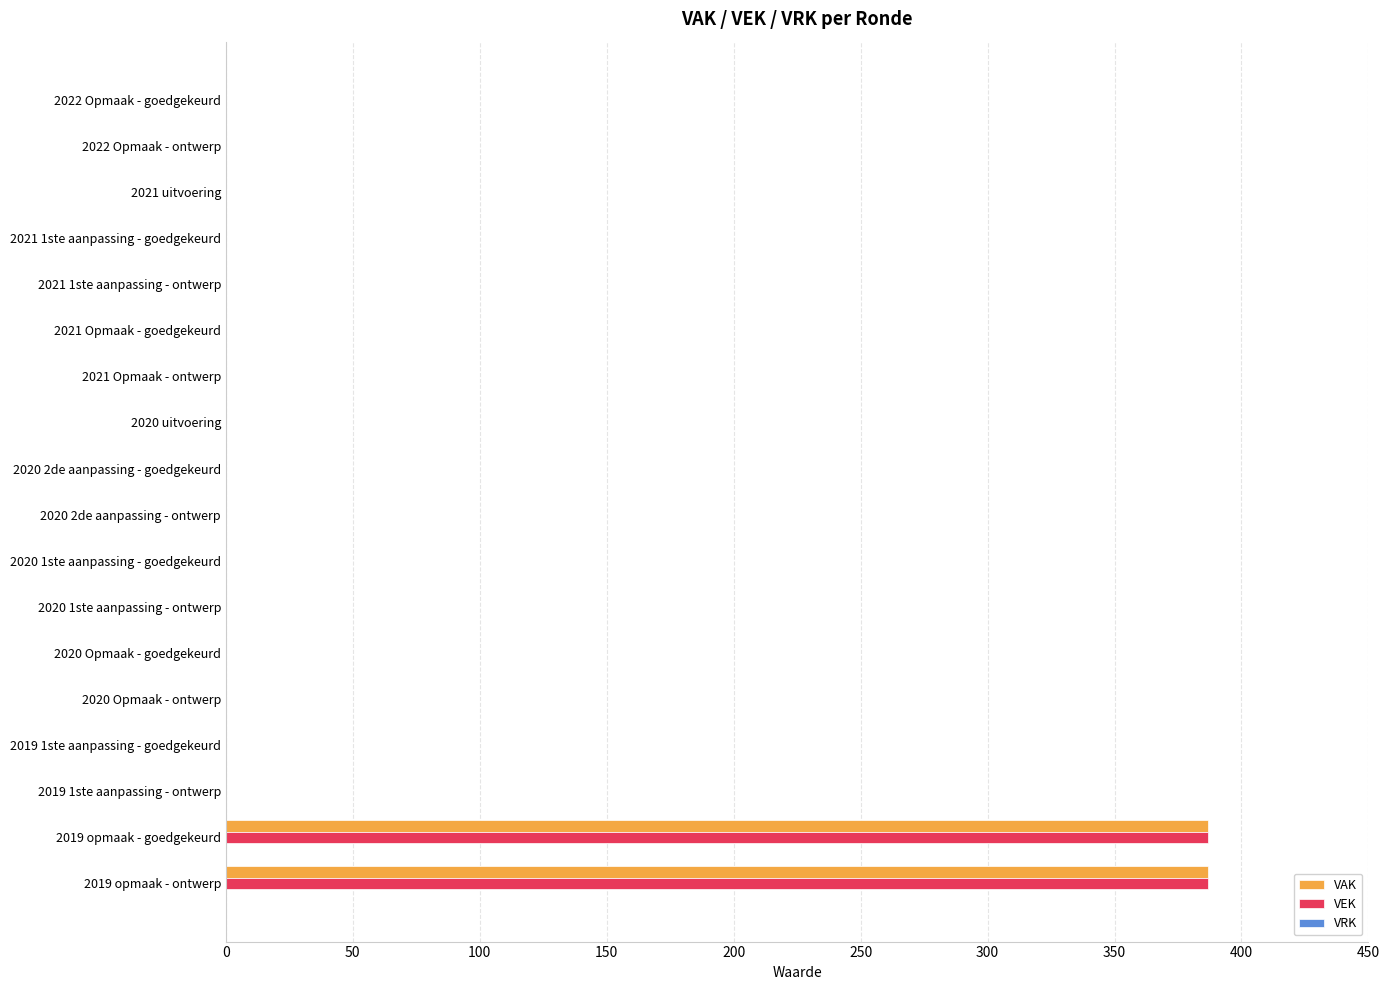

What is the sum of all VEK values?

774